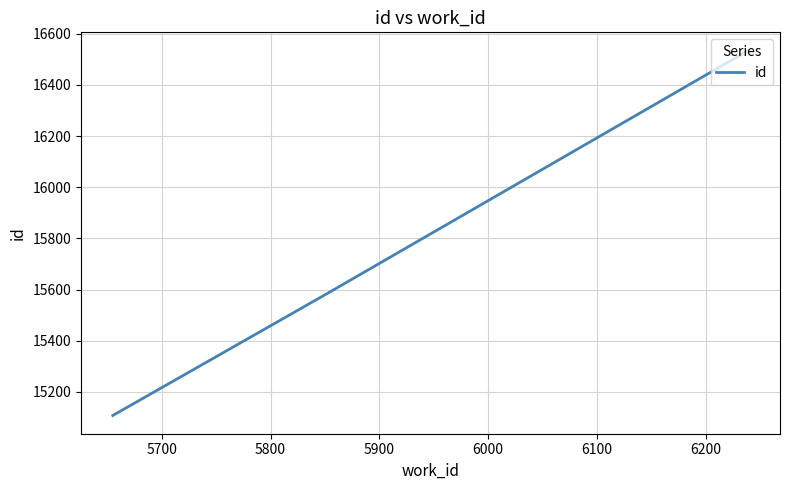

What is the minimum value shown in the chart?

15108